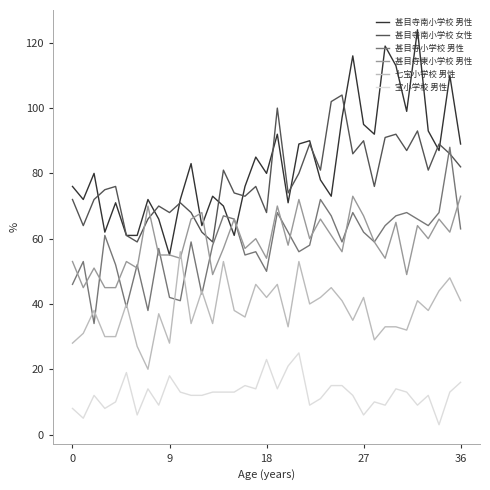

Is this an area chart (filled region under the line)?

No